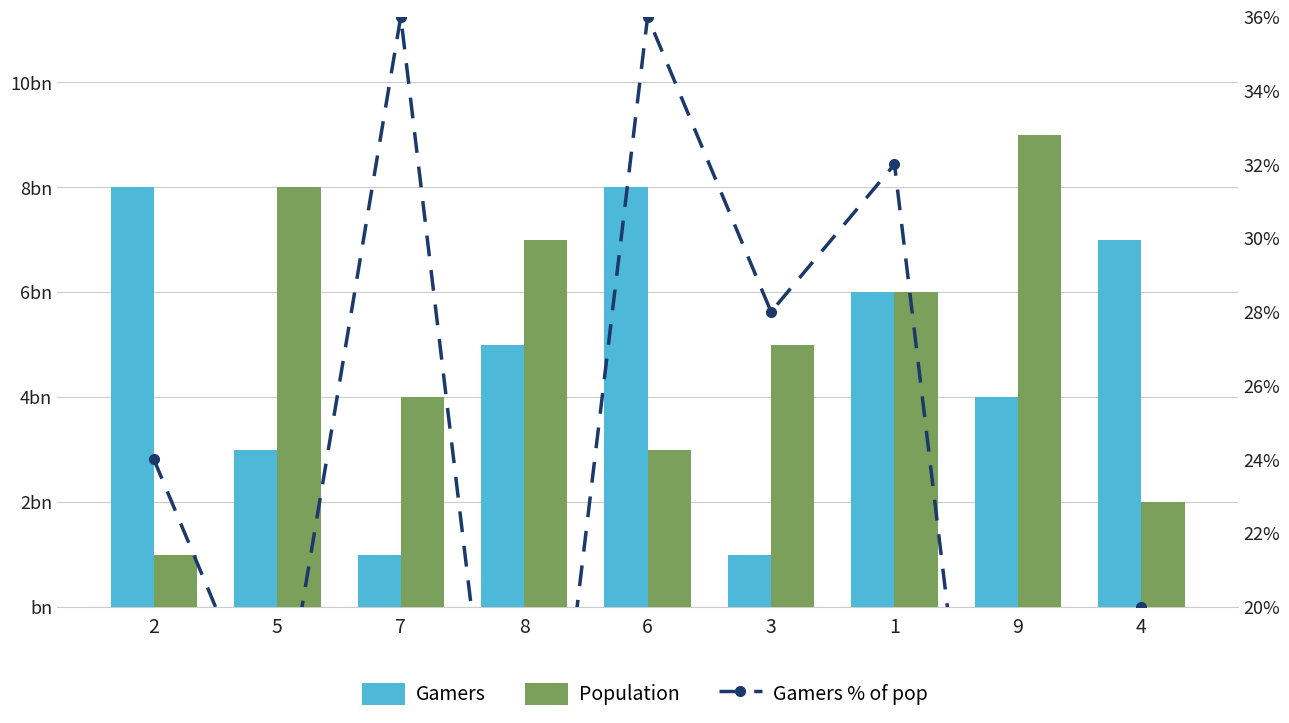

Between 5 and 1, which series saw the biggest shift?

Gamers % of pop